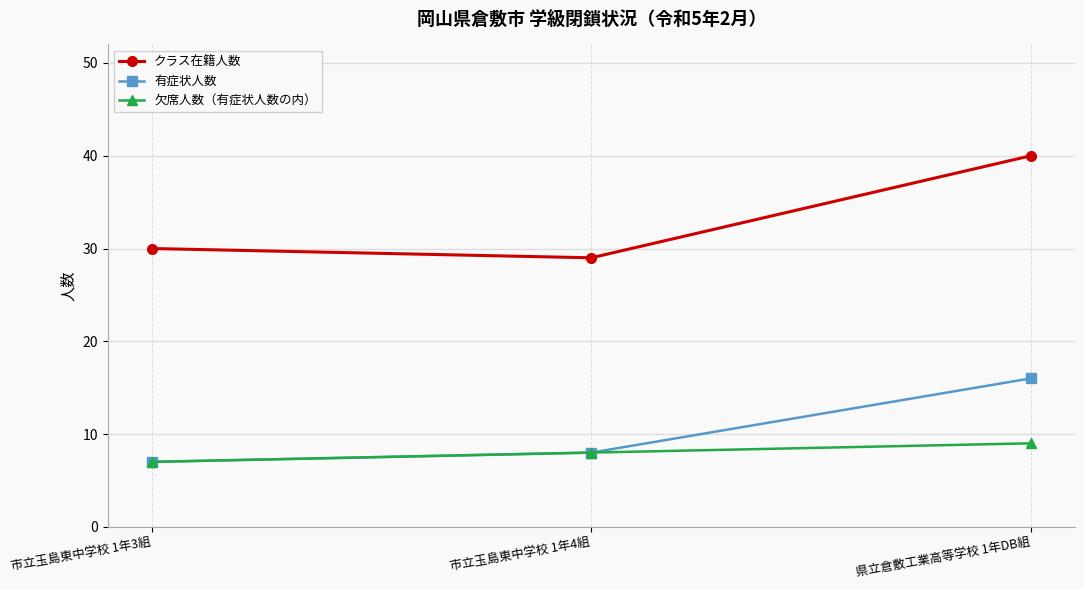

What value does the クラス在籍人数 series have at 市立玉島東中学校 1年3組?

30